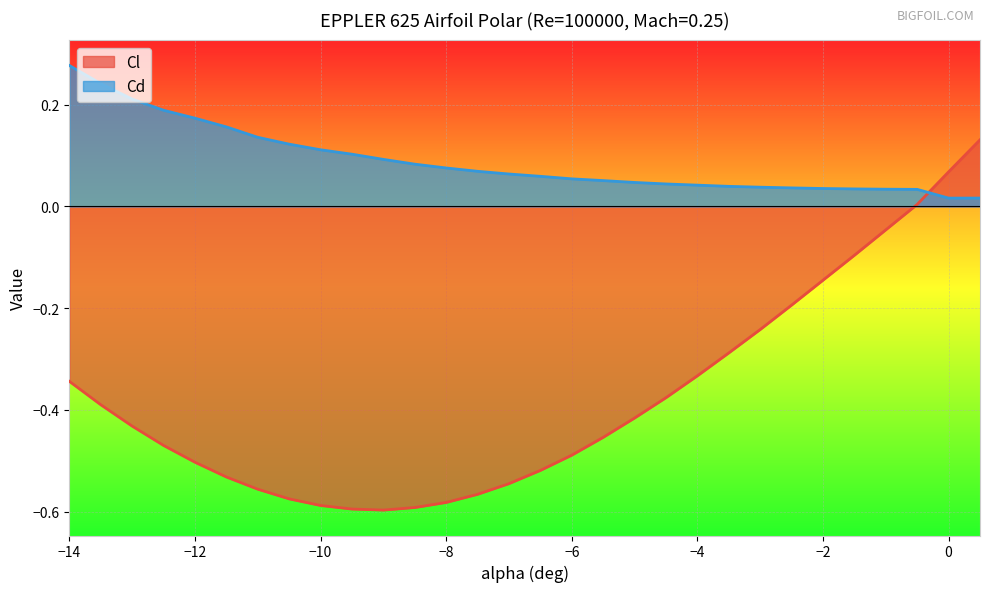

Reading left to right, list all the values displayed in this chart.

Cl: -14=-0.3	-13.5=-0.4	-13=-0.4	-12.5=-0.5	-12=-0.5	-11.5=-0.5	-11=-0.6	-10.5=-0.6	-10=-0.6	-9.5=-0.6	-9=-0.6	-8.5=-0.6	-8=-0.6	-7.5=-0.6	-7=-0.5	-6.5=-0.5	-6=-0.5	-5.5=-0.5	-5=-0.4	-4.5=-0.4	-4=-0.3	-3.5=-0.3	-3=-0.2	-2.5=-0.2	-2=-0.1	-1.5=-0.1	-1=-0.0	-0.5=0.0	0=0.1	0.5=0.1
Cd: -14=0.3	-13.5=0.2	-13=0.2	-12.5=0.2	-12=0.2	-11.5=0.2	-11=0.1	-10.5=0.1	-10=0.1	-9.5=0.1	-9=0.1	-8.5=0.1	-8=0.1	-7.5=0.1	-7=0.1	-6.5=0.1	-6=0.1	-5.5=0.1	-5=0.0	-4.5=0.0	-4=0.0	-3.5=0.0	-3=0.0	-2.5=0.0	-2=0.0	-1.5=0.0	-1=0.0	-0.5=0.0	0=0.0	0.5=0.0